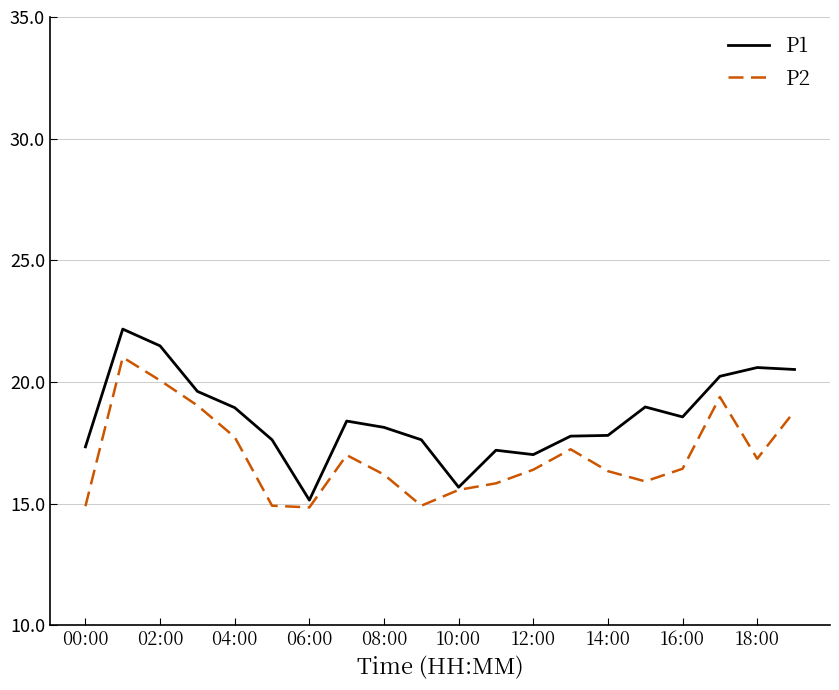

List the series in order of their overall mean, lowest first.

P2, P1